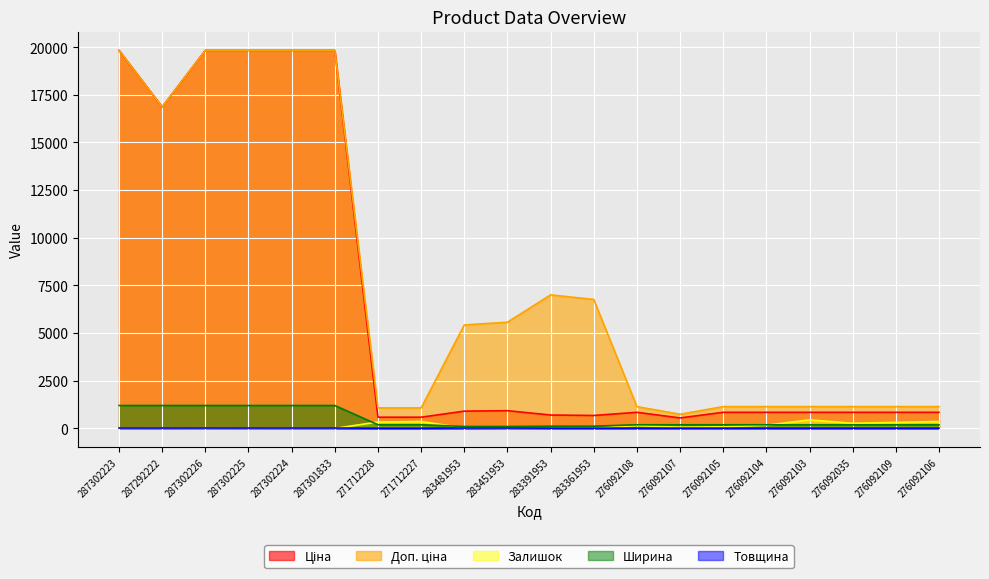

Which series has the largest range (max minus min)?

Ціна